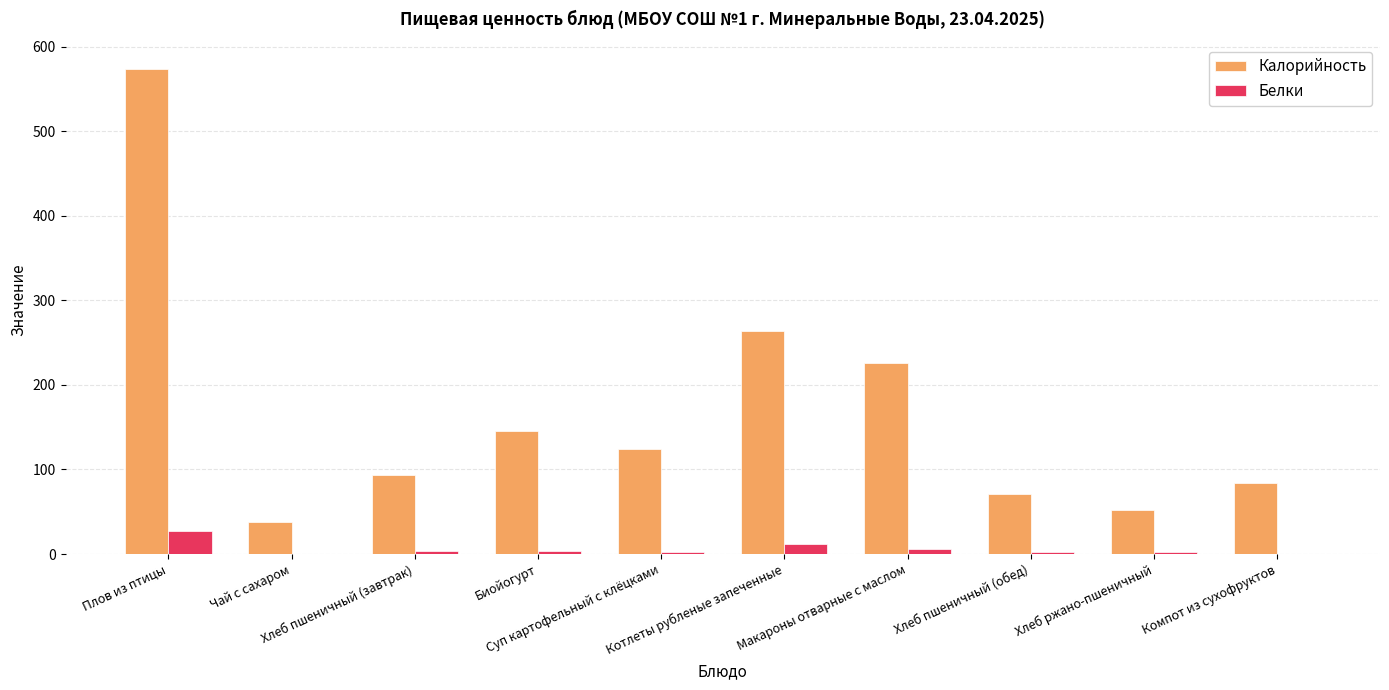

How many values in the Калорийность series exceed 124?

5